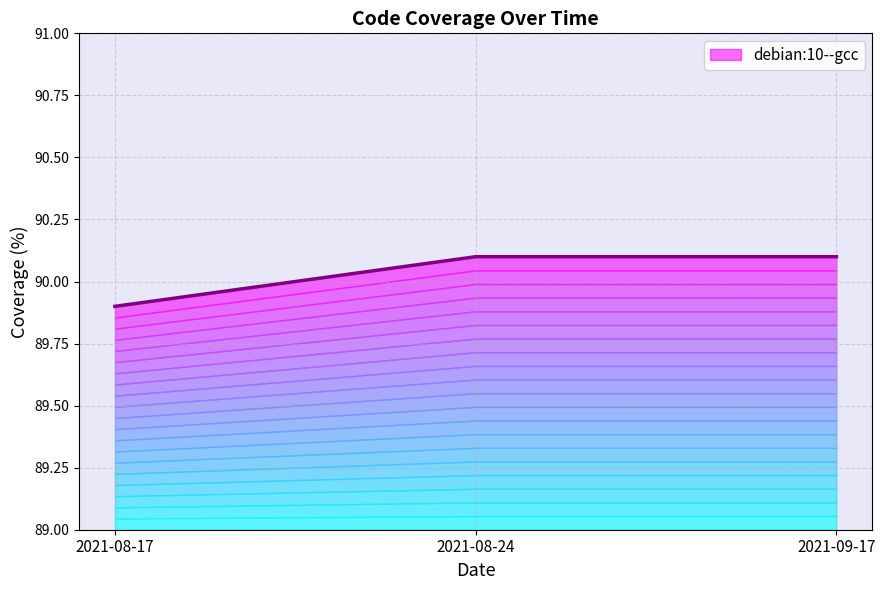

What is the label of the 1st point from the right?

2021-09-17